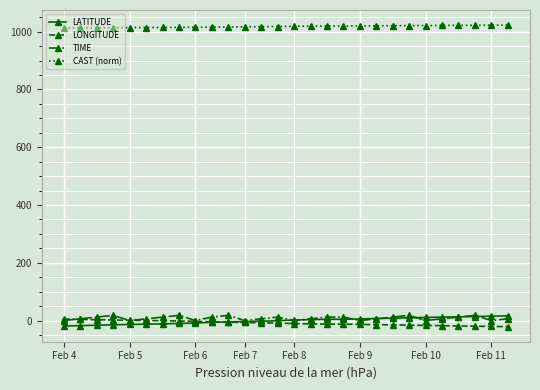

What is the value of the CAST (norm) point at the 19th from the left?

1020.2